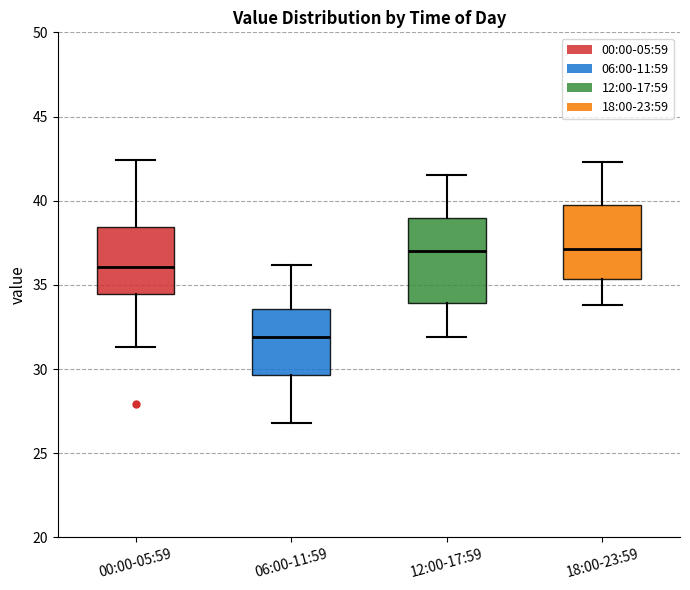

Reading left to right, transcribe this box plot: for each box, give where its median line is, the range the box spans, and where its two whiskers end, as read against the y-axis. The values are not printed on the chart, so give them approximately, as read against the axis.

00:00-05:59: median 36.0, box 34.5 to 38.5, whiskers 31.5 to 42.5
06:00-11:59: median 32.0, box 29.5 to 33.5, whiskers 27.0 to 36.0
12:00-17:59: median 37.0, box 34.0 to 39.0, whiskers 32.0 to 41.5
18:00-23:59: median 37.0, box 35.5 to 39.5, whiskers 34.0 to 42.5